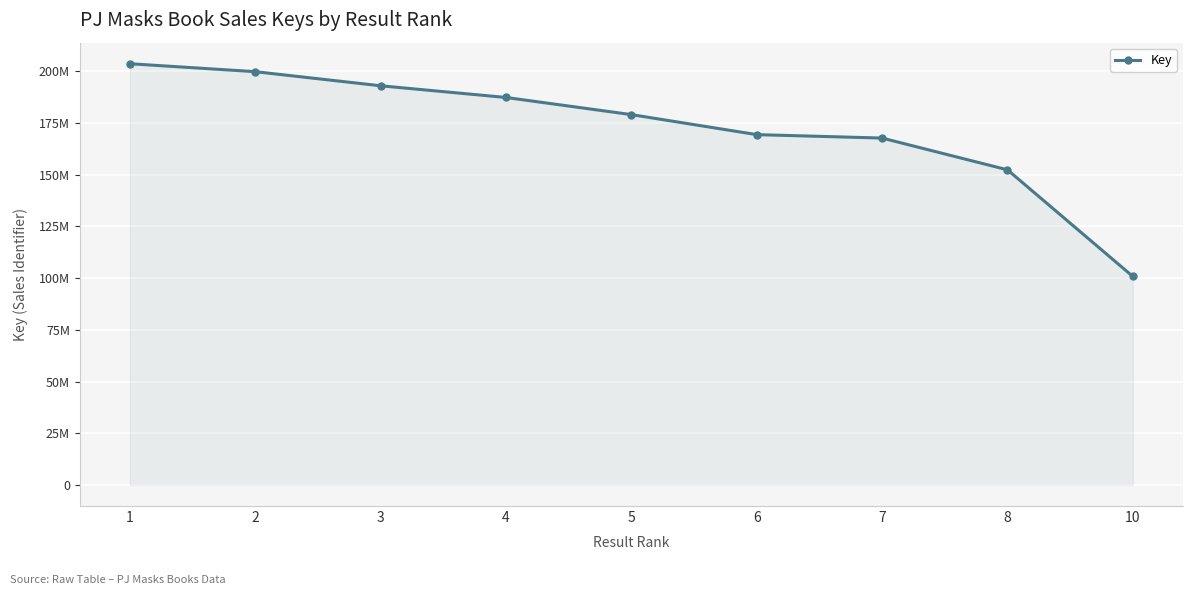

Does the chart have visible grid lines?

Yes